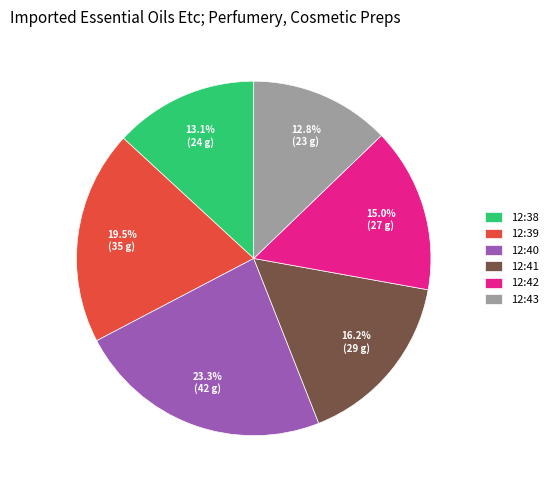

Count the number of slices in the pie.

6